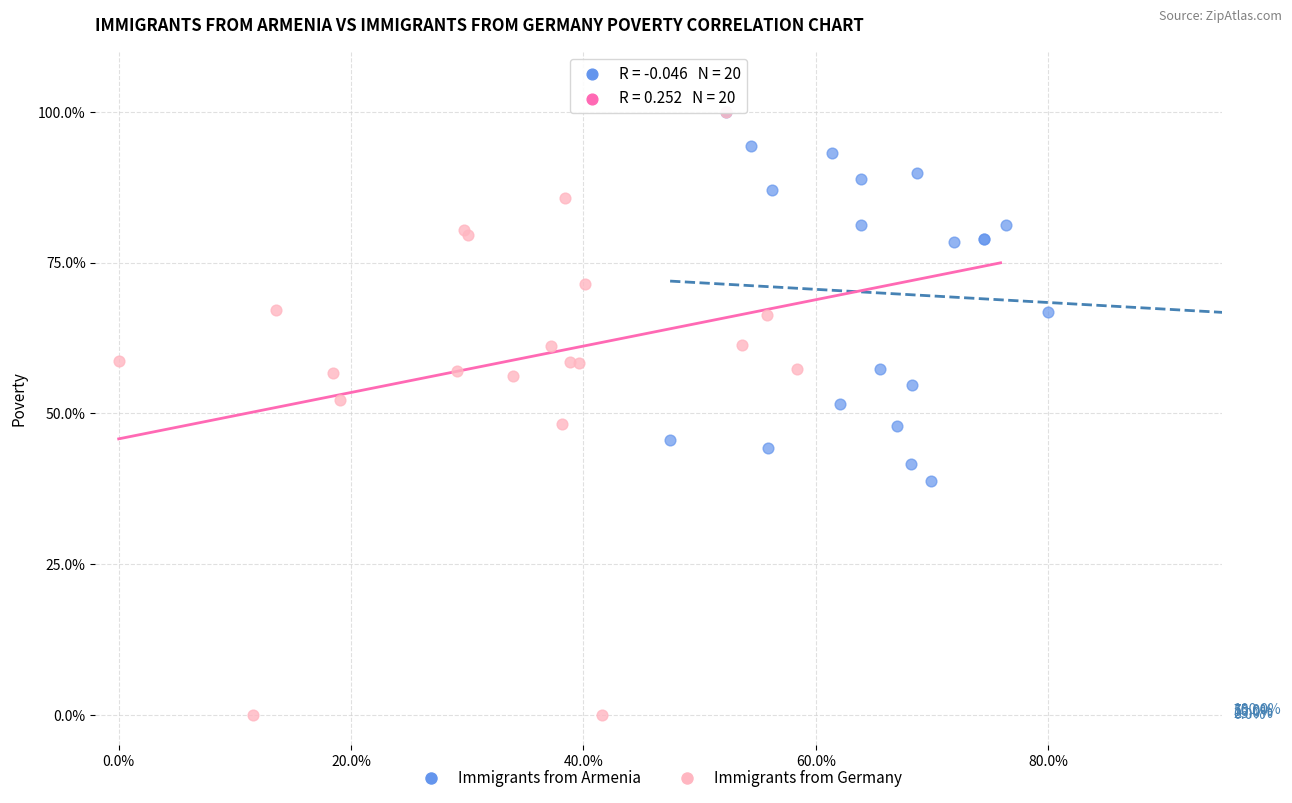

What are all the series names shown in the legend?

Immigrants from Armenia, Immigrants from Germany